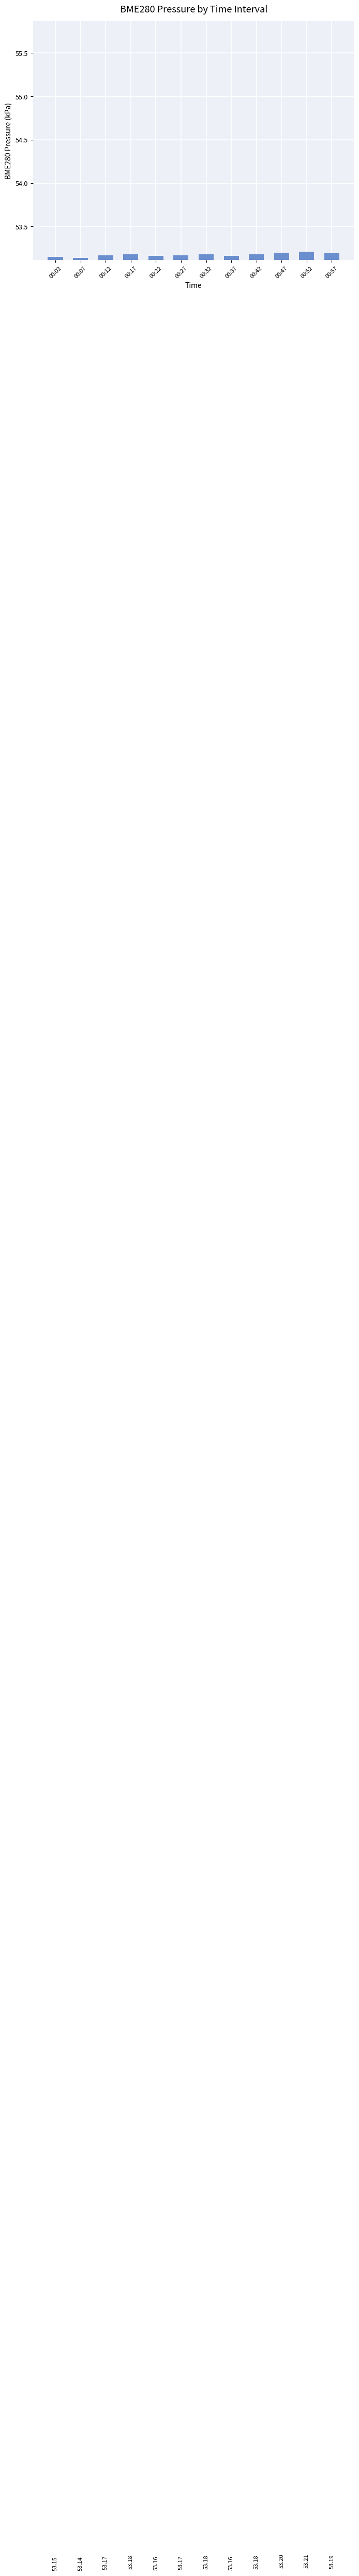

Where is the data nearest to the value 53?

00:07